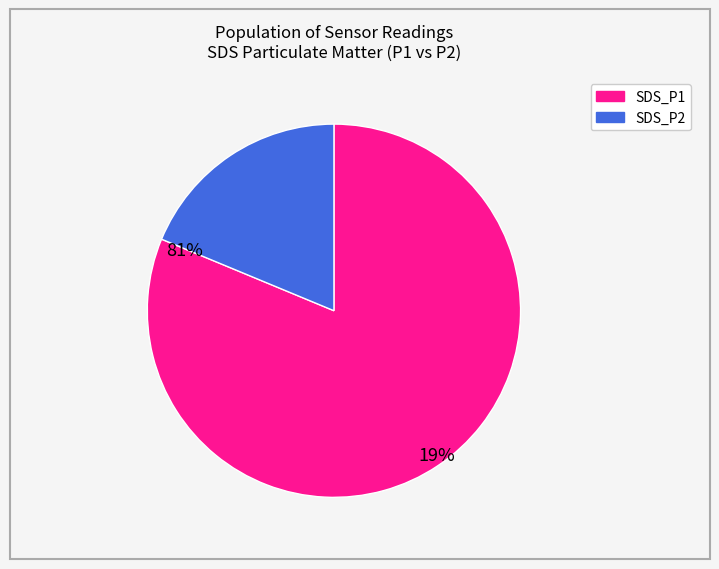

Do SDS_P2 and SDS_P1 together represent more than half of the pie?

Yes